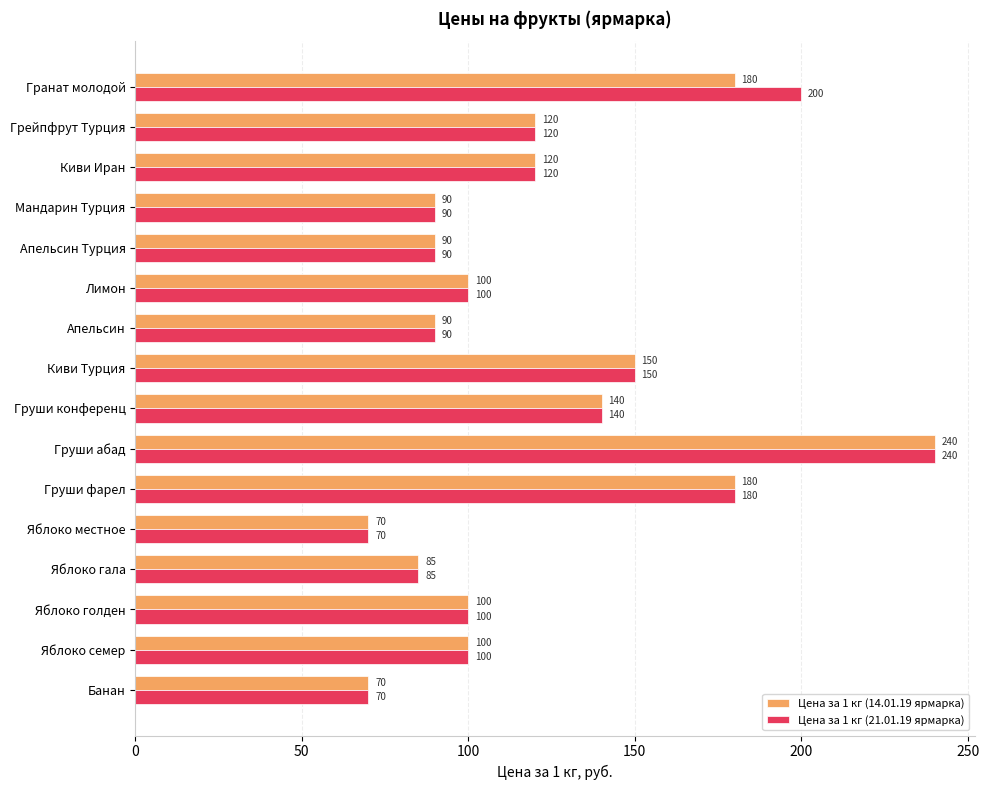

Is it true that Цена за 1 кг (21.01.19 ярмарка) equals 30 at Яблоко местное?

False